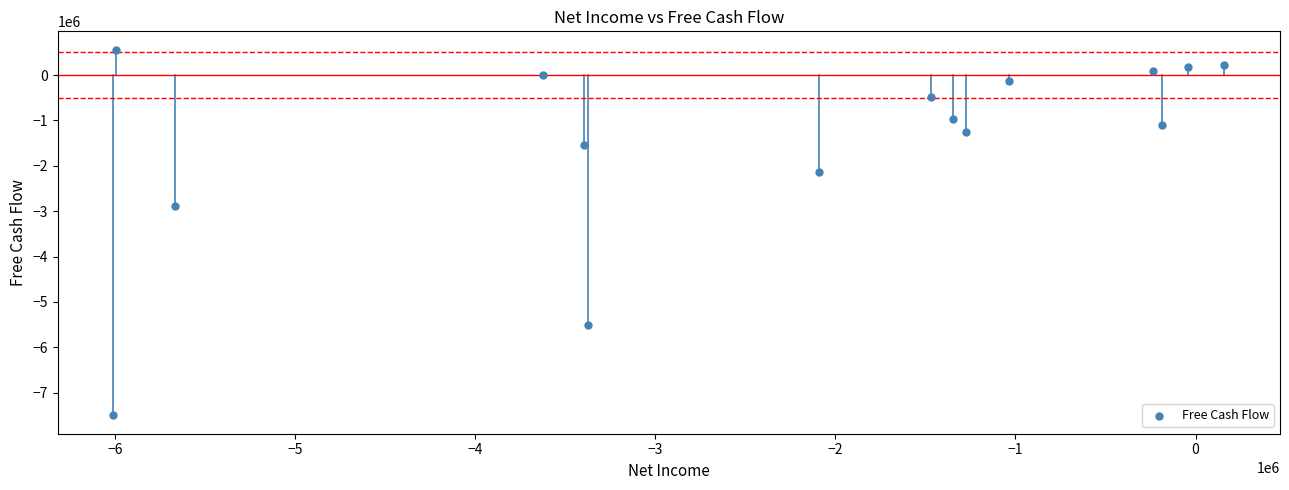

What Y value in the scatter plot is closest to -3470000?

-2884000